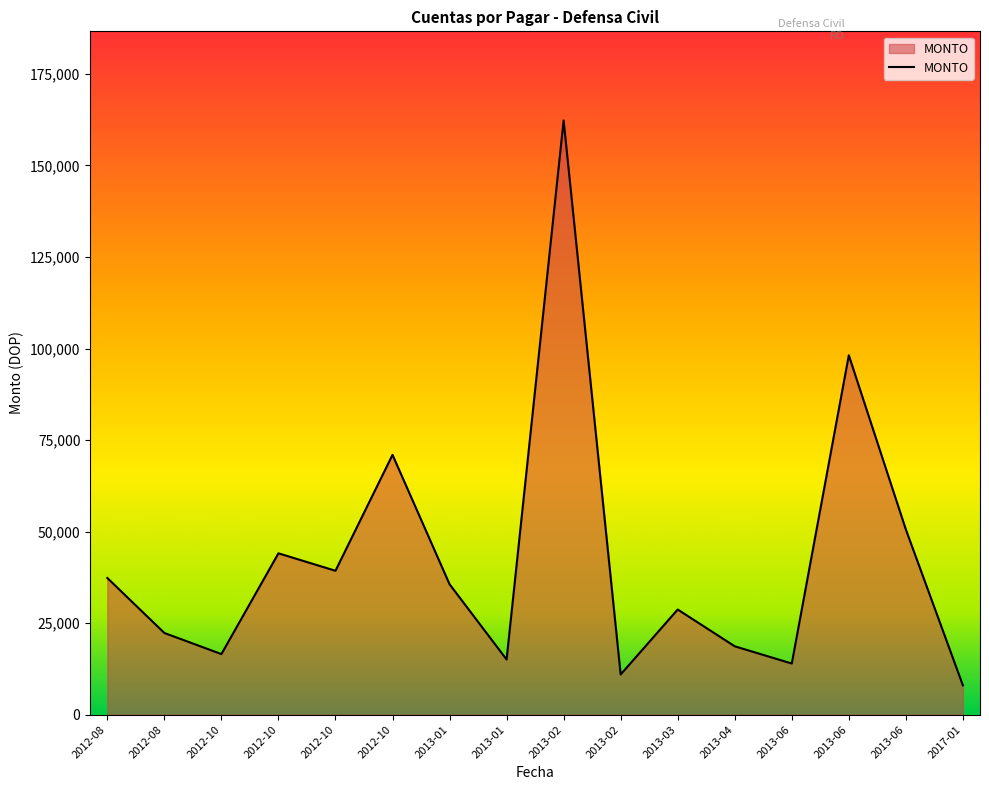

The value at 2012-08 is 37338.1. True or false?

True